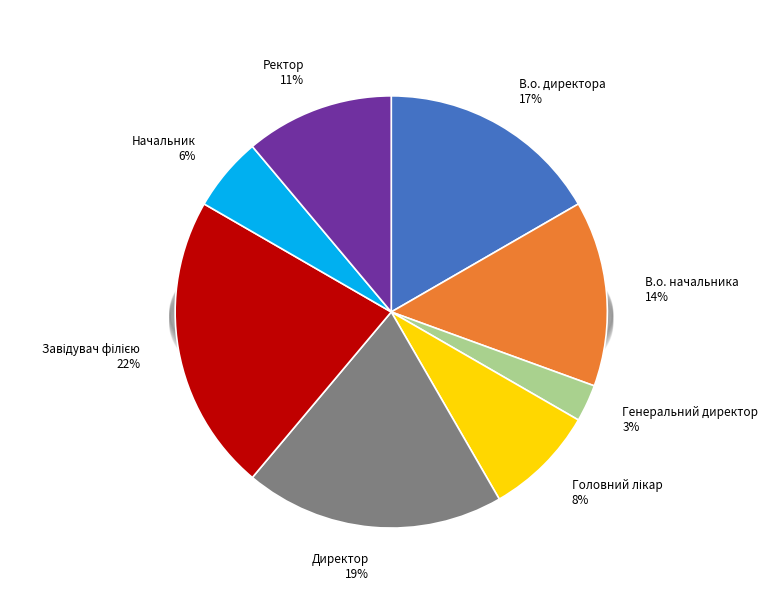

Is Директор the majority of the pie?

No